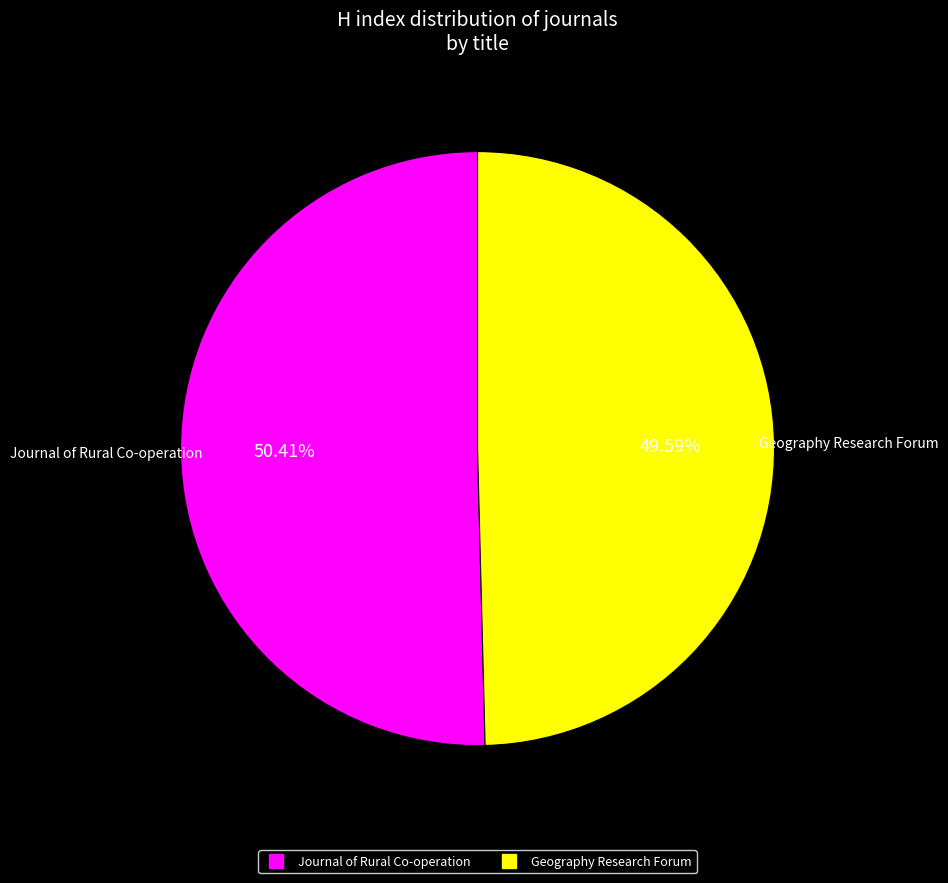

Does Journal of Rural Co-operation account for over 50% of the chart?

Yes